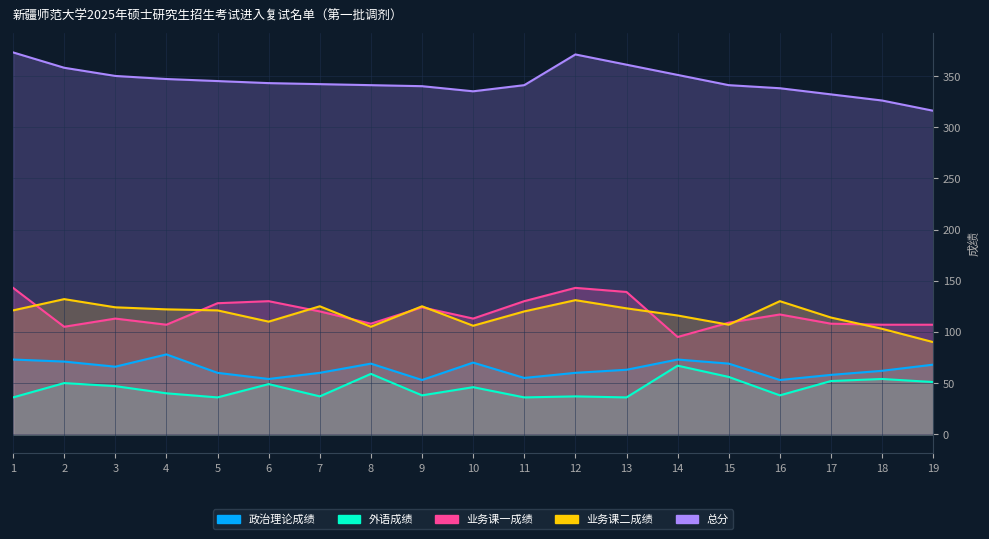

Which label corresponds to the largest value in the chart?

1